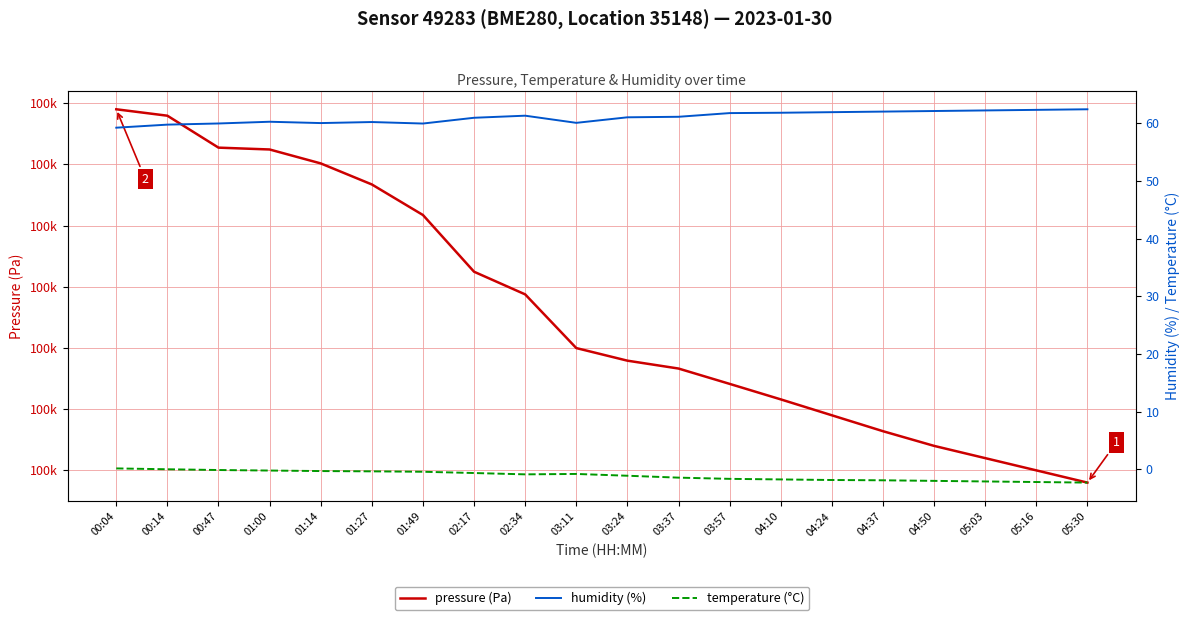

True or false: humidity (%) has a value of 60.0 at 03:11.

True